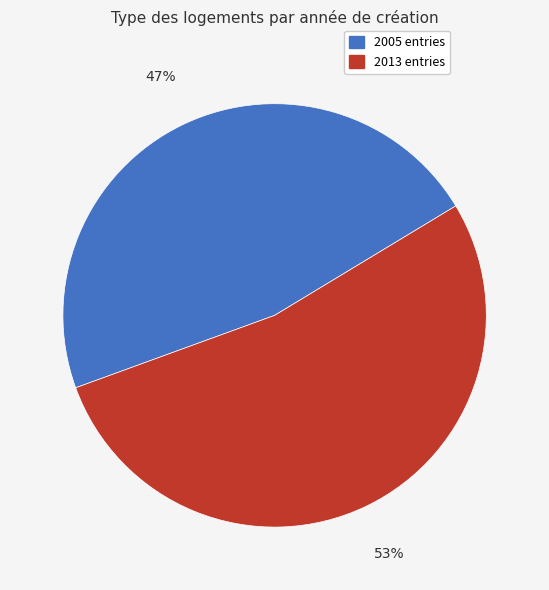

To the nearest percent, what is the average slice percentage?

50%